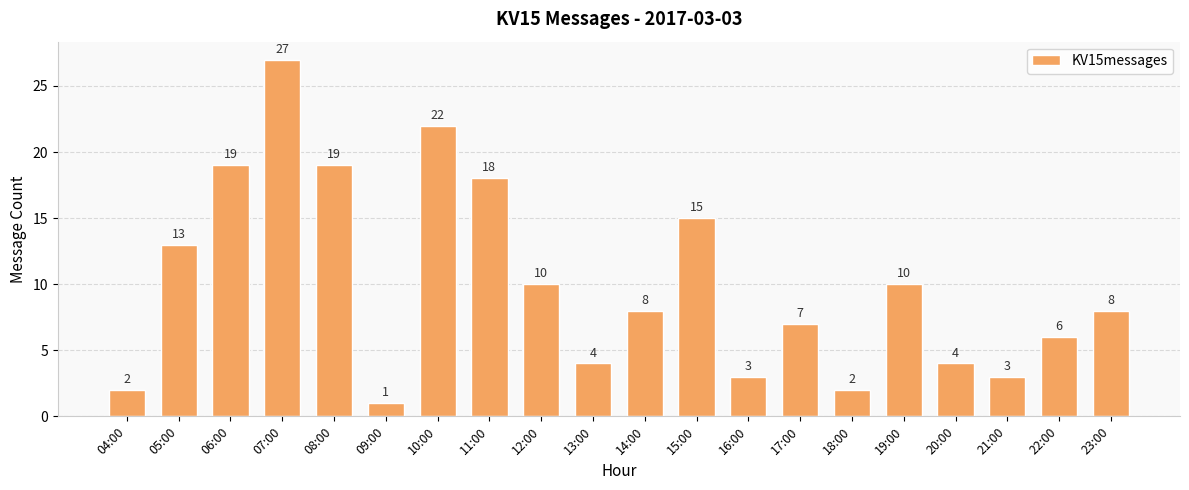

Between 04:00 and 22:00, which is larger?

22:00